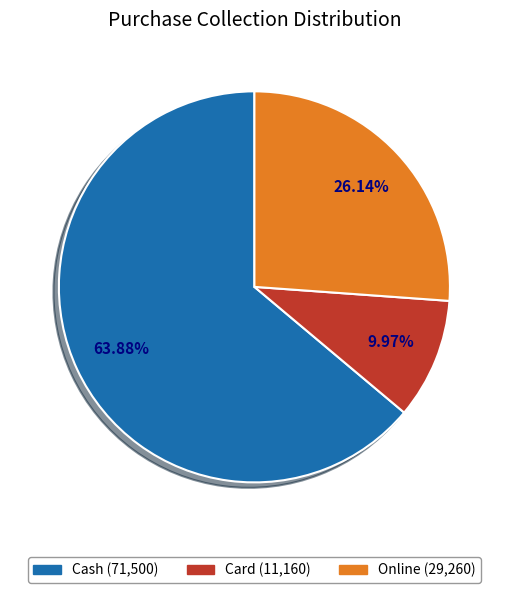

Rank the categories by value from lowest to highest.

Card, Online, Cash